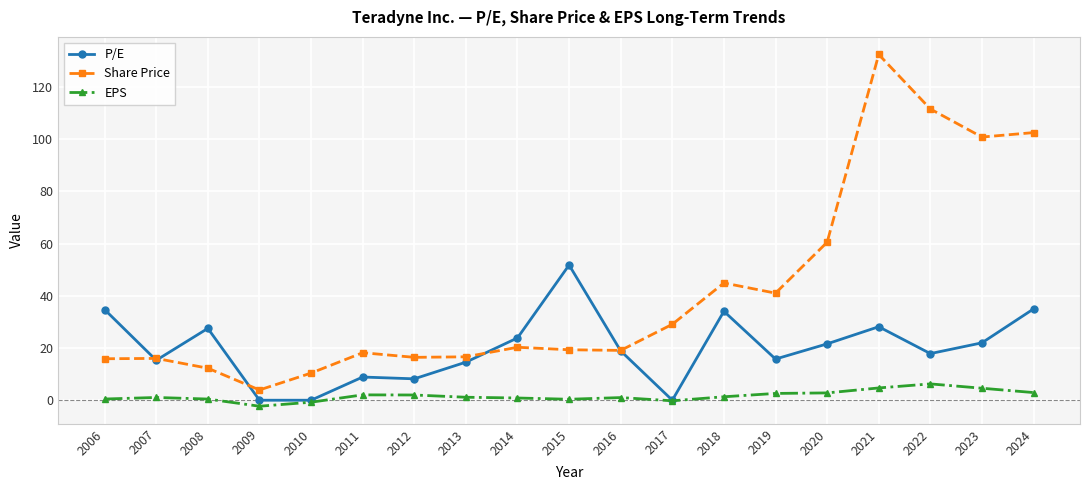

Count the number of categories in the chart.

19